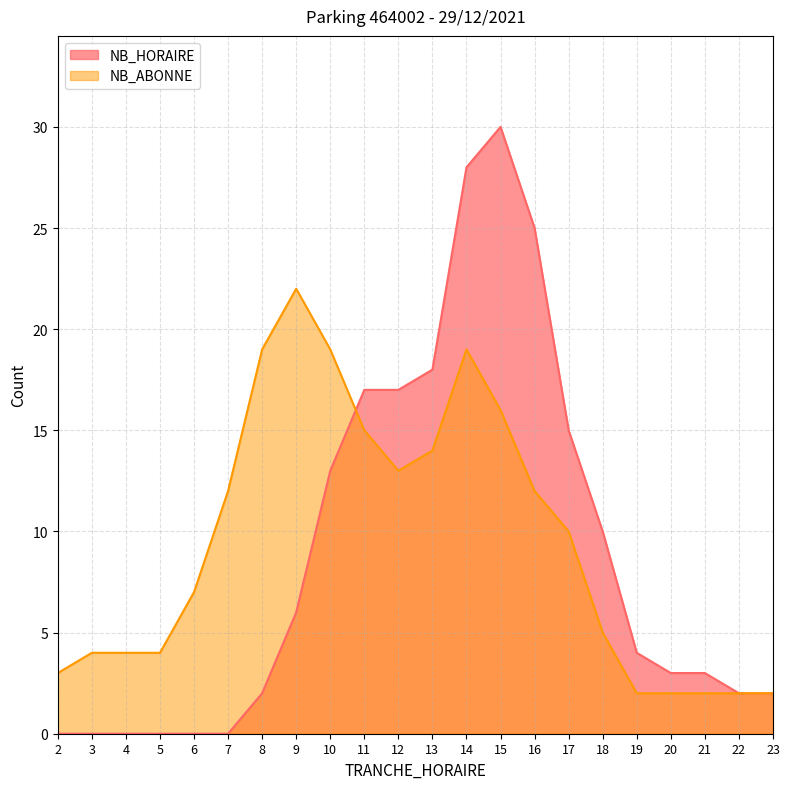

List the labels in order of NB_HORAIRE value, largest first.

15, 14, 16, 13, 11, 12, 17, 10, 18, 9, 19, 20, 21, 8, 22, 23, 2, 3, 4, 5, 6, 7